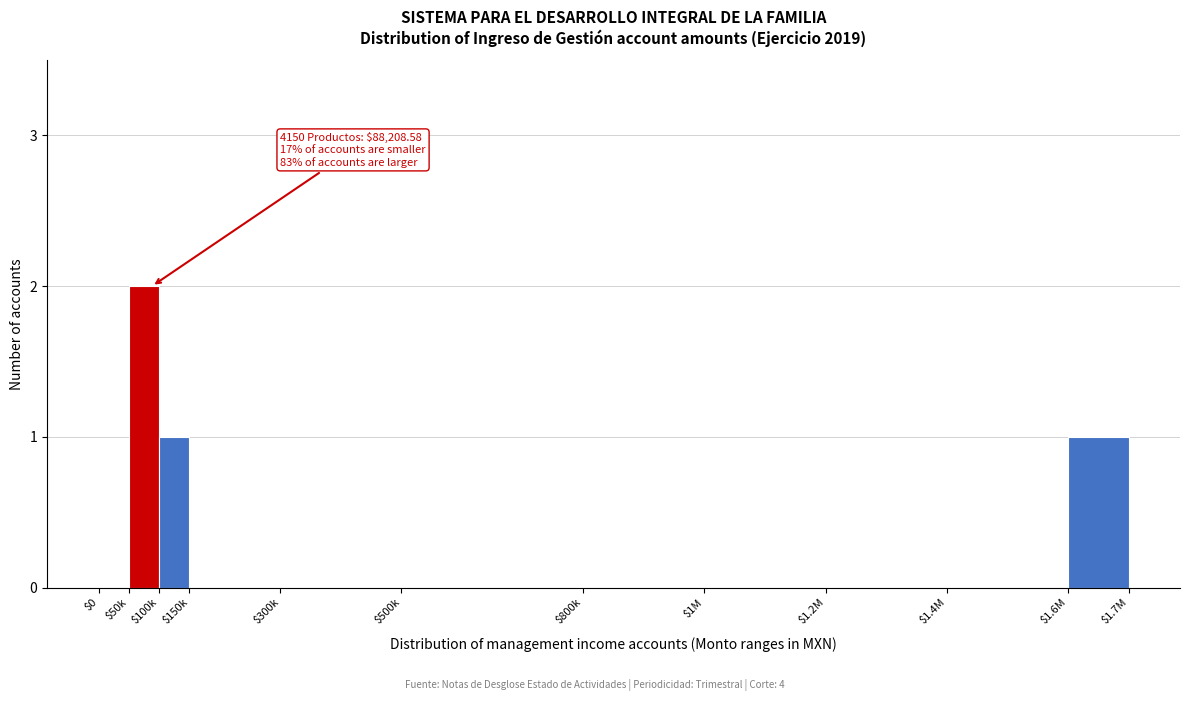

True or false: the data shows 0 at $500k.

True